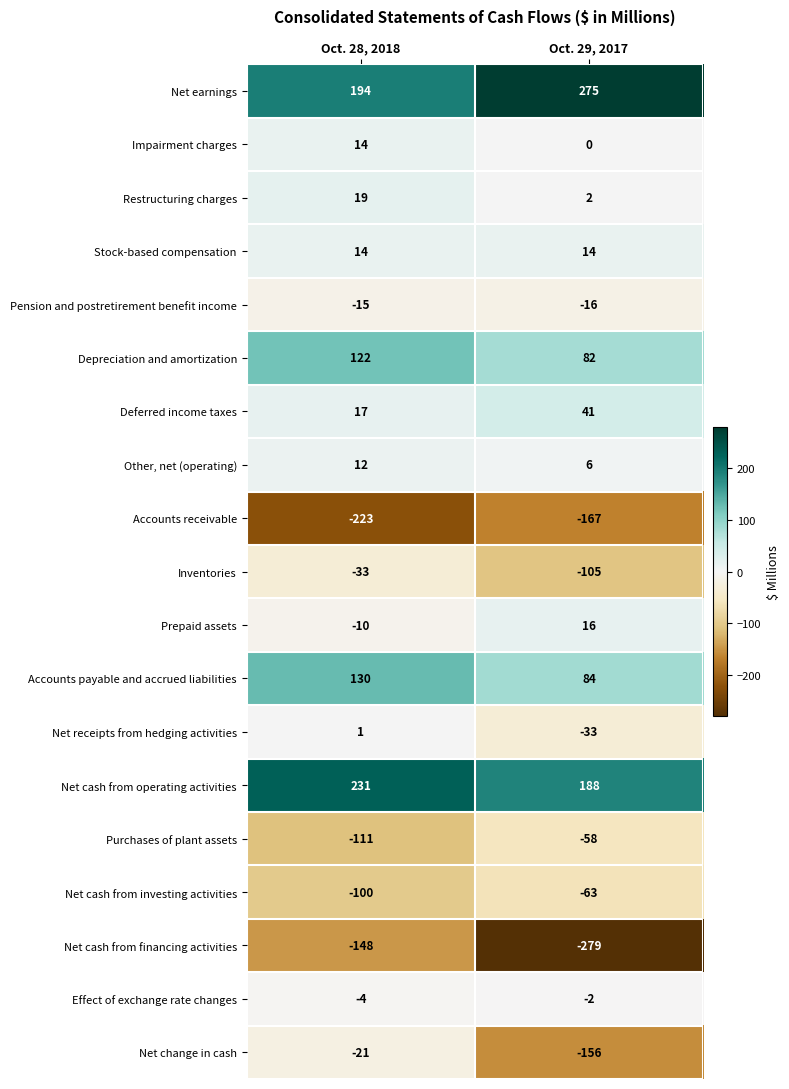

How many values in the Net earnings series are below 275?

1